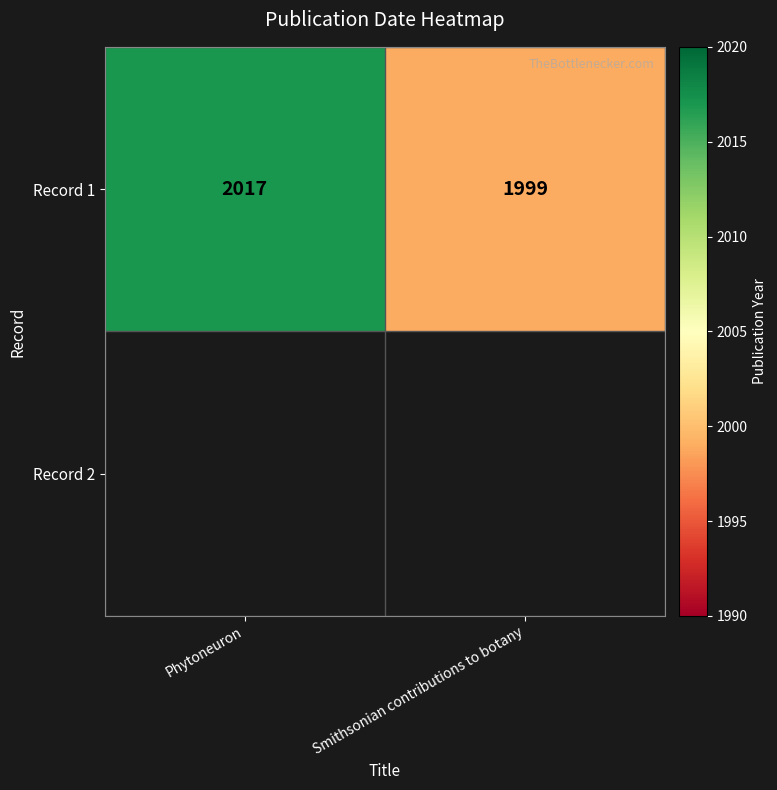

What is the average value?

2008